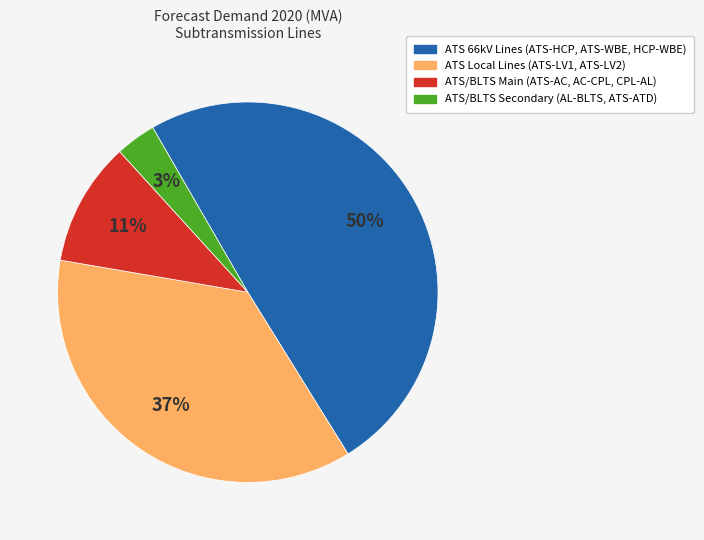

Rank the categories by value from lowest to highest.

ATS/BLTS Secondary (AL-BLTS, ATS-ATD), ATS/BLTS Main (ATS-AC, AC-CPL, CPL-AL), ATS Local Lines (ATS-LV1, ATS-LV2), ATS 66kV Lines (ATS-HCP, ATS-WBE, HCP-WBE)